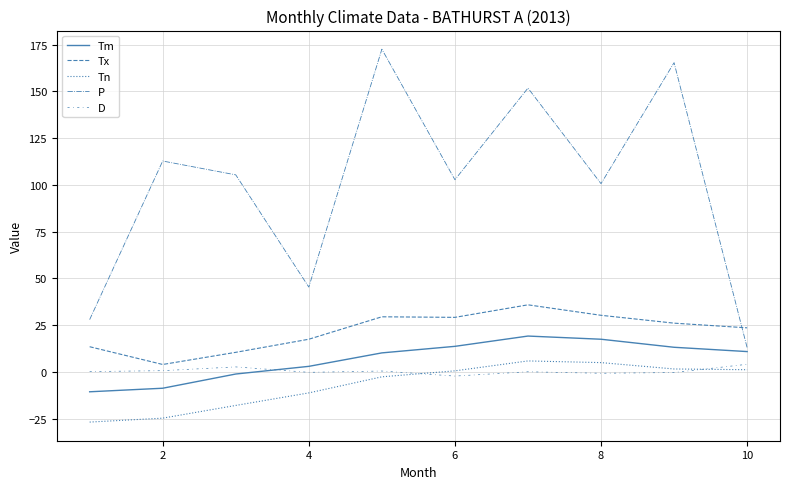

Count the number of categories in the chart.

10